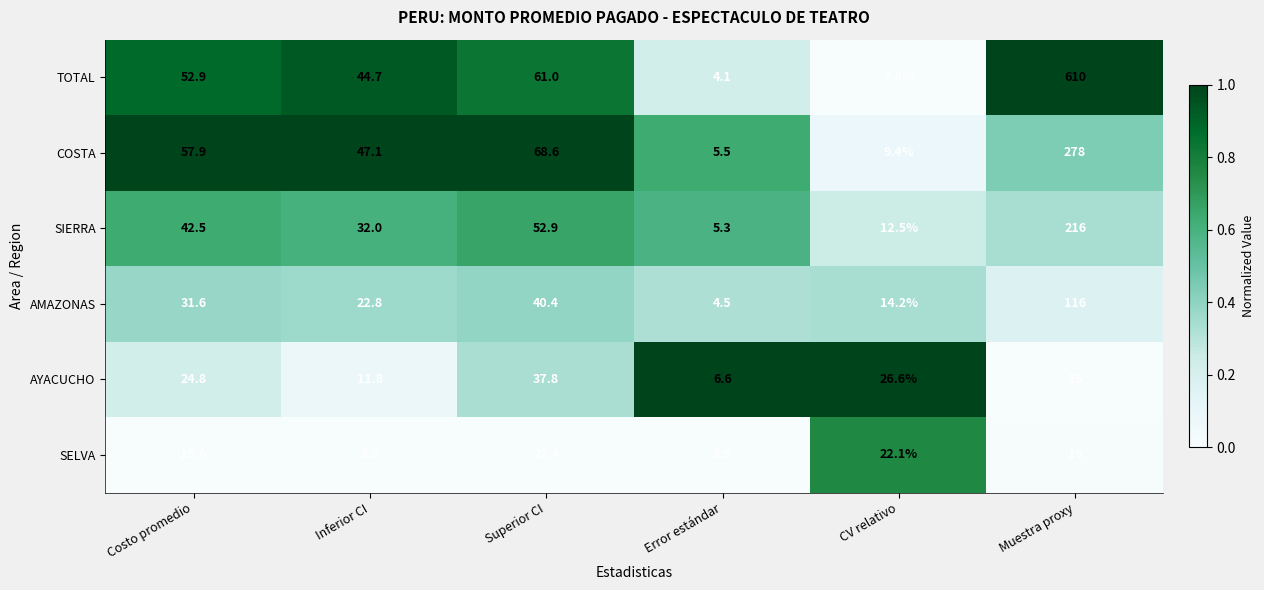

At which category is the sum across all series the highest?

Muestra proxy